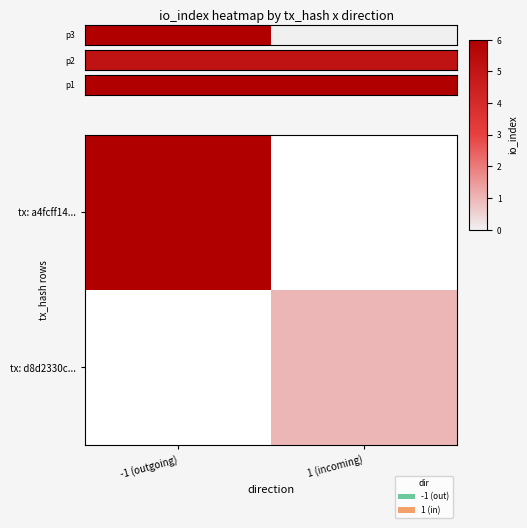

Is the value of p3 at -1 (outgoing) greater than the value of tx: d8d2330c... at -1 (outgoing)?

No